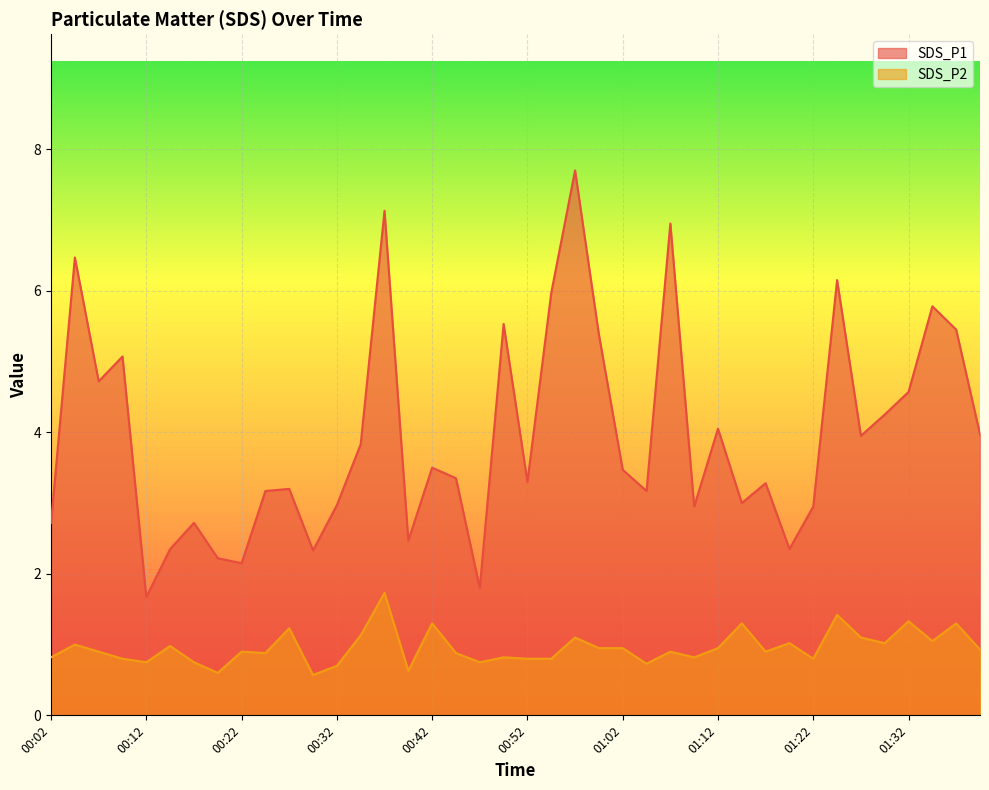

How many interior local peaks does the SDS_P1 series have?

13